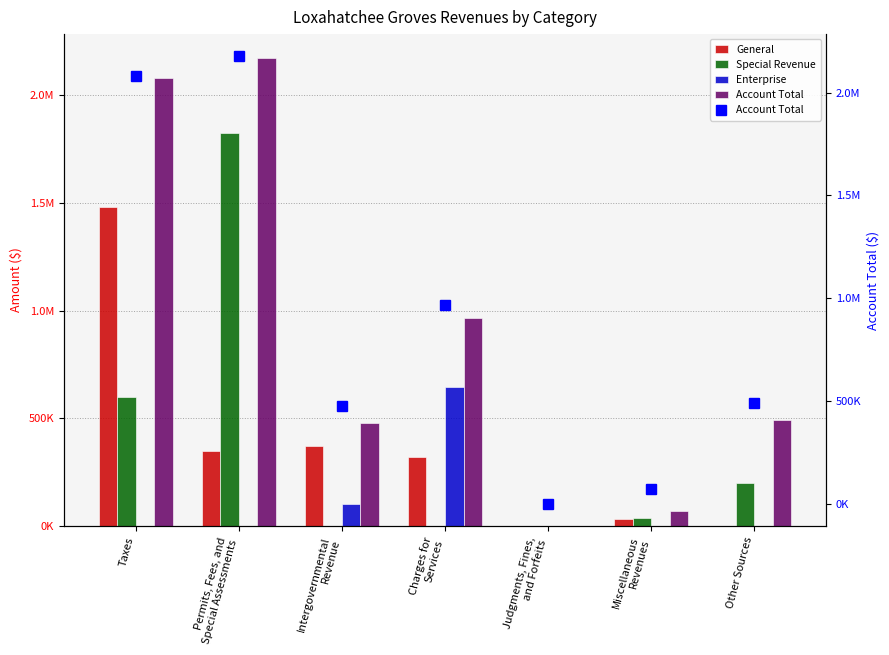

What position from the right is Permits, Fees, and
Special Assessments?

6